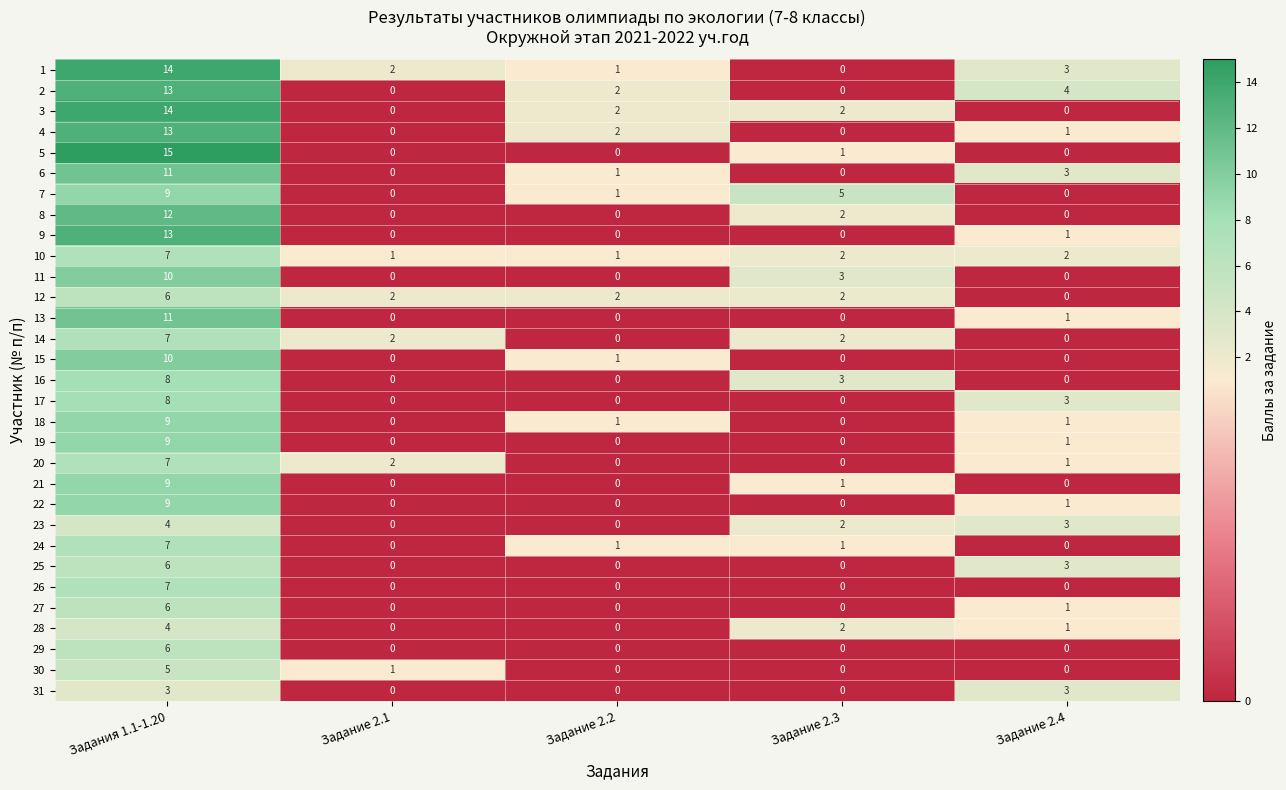

What is the total value across all series at Задание 2.2?

15